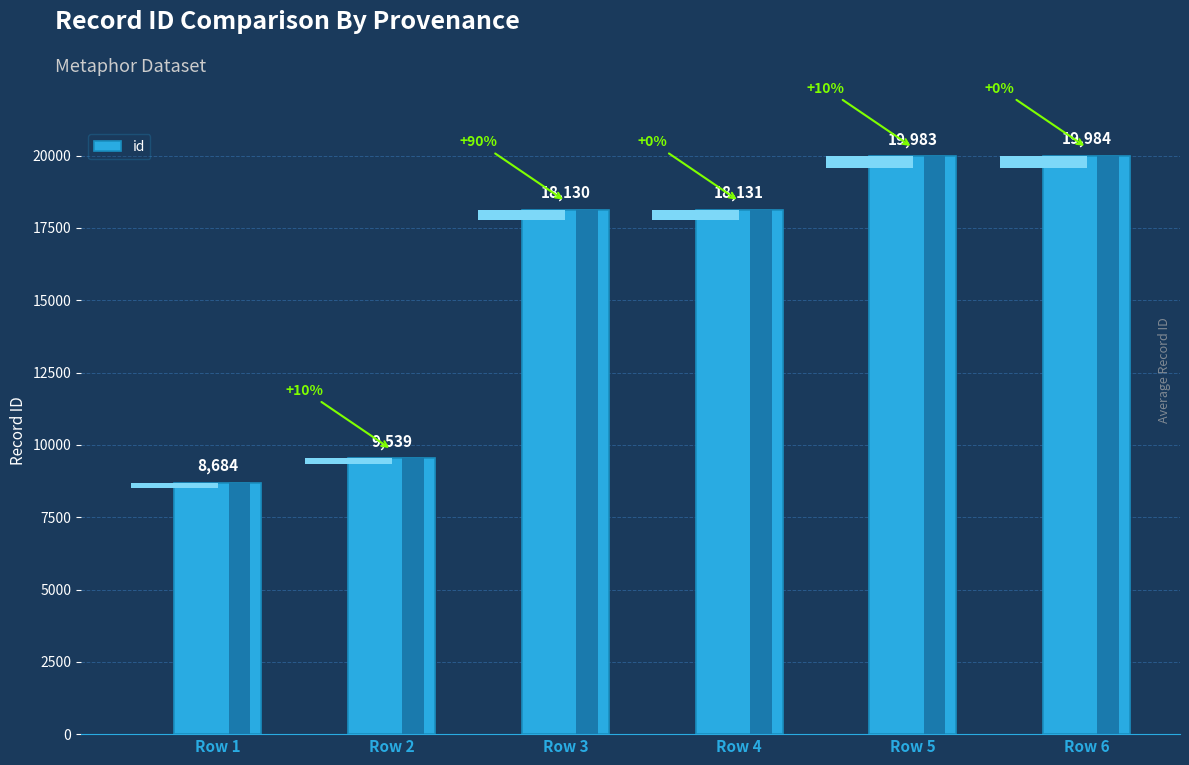

Approximately how many times larger is the value at Row 6 compared to Row 4?

1.1